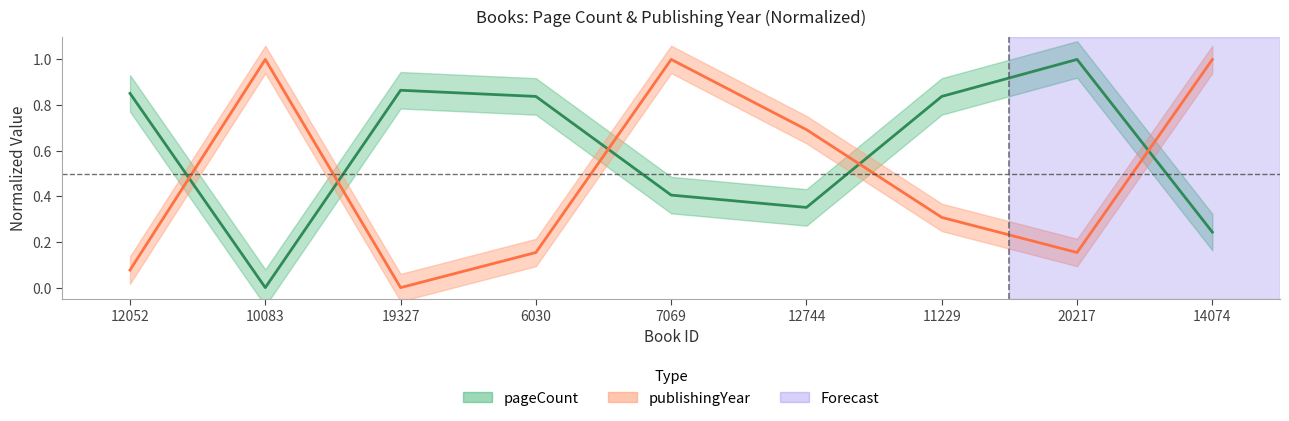

Between 12052 and 6030, which series saw the biggest shift?

publishingYear